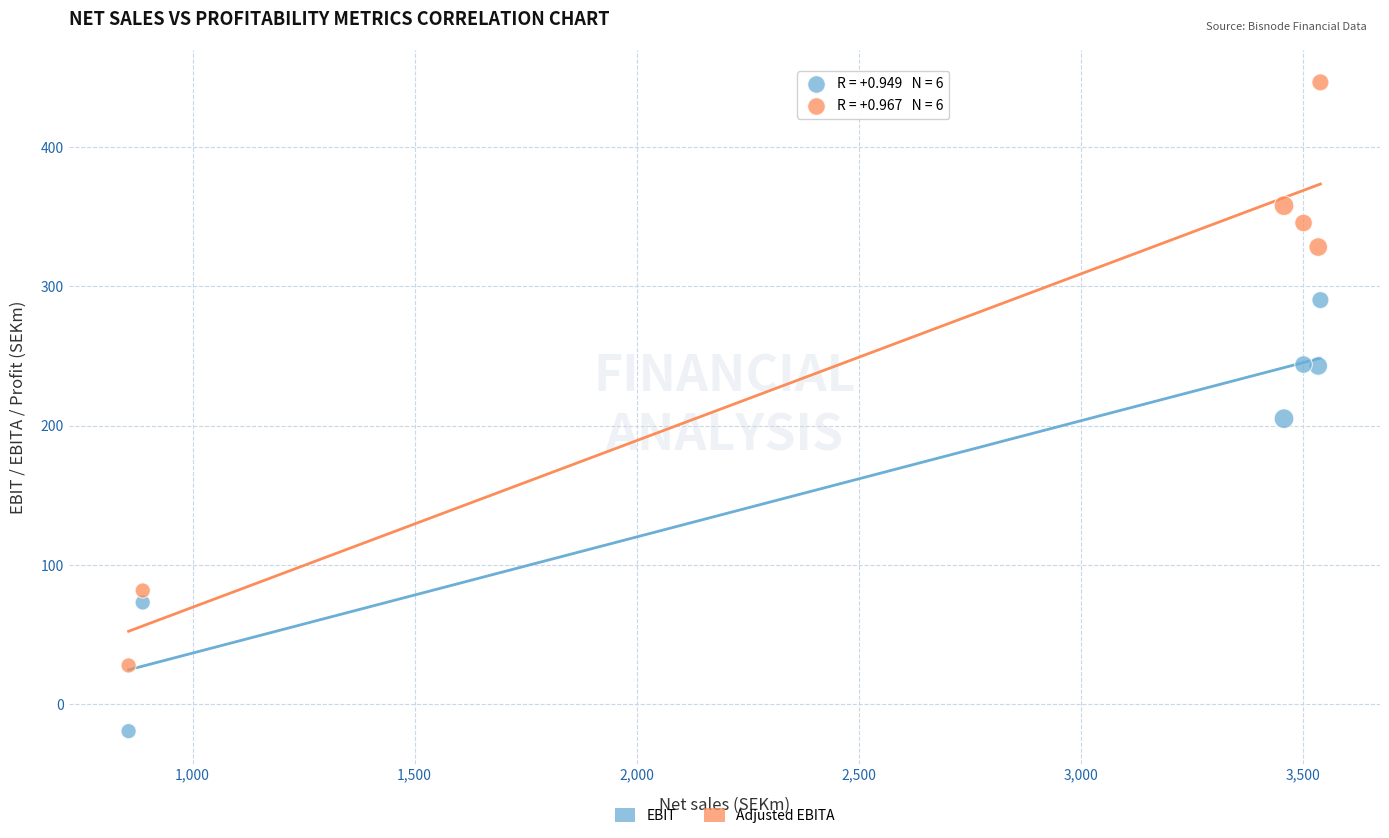

Which series has the widest spread of Y values?

Adjusted EBITA